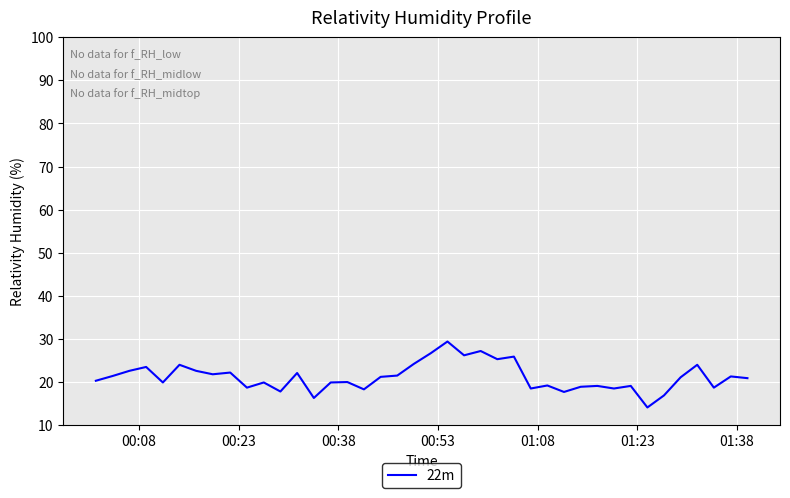

What is the sum of all values?

846.9